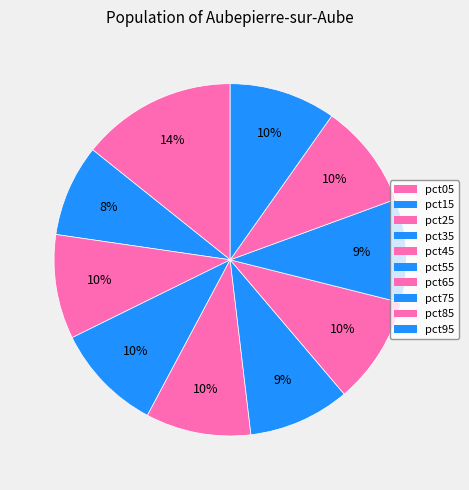

Rank the categories by value from lowest to highest.

pct15, pct55, pct75, pct25, pct85, pct45, pct95, pct65, pct35, pct05